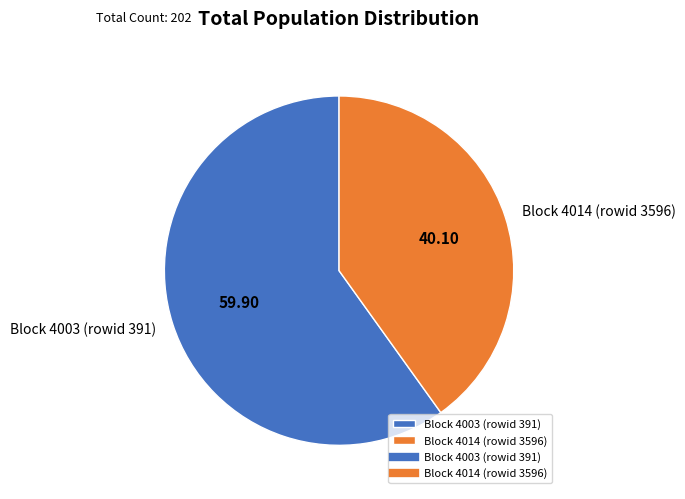

Which category accounts for the majority?

Block 4003 (rowid 391)